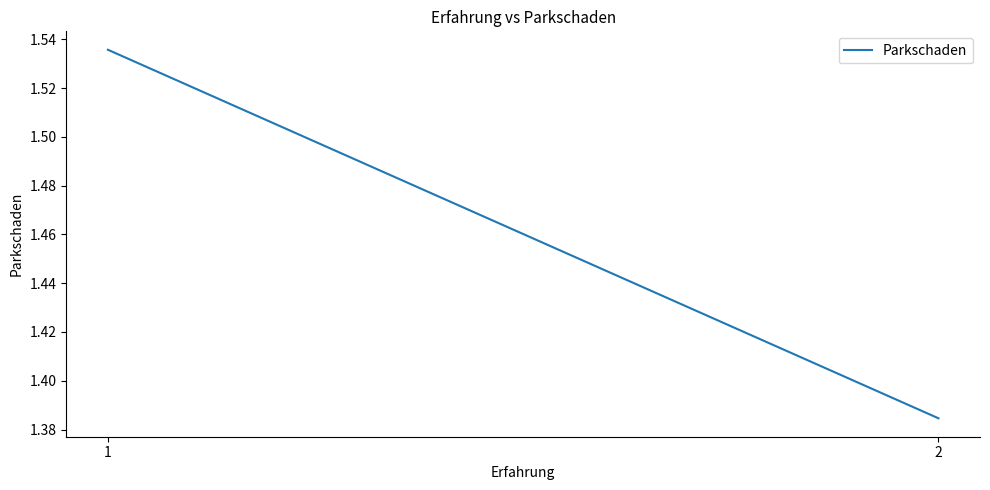

The value at 2 is 1.4. True or false?

True